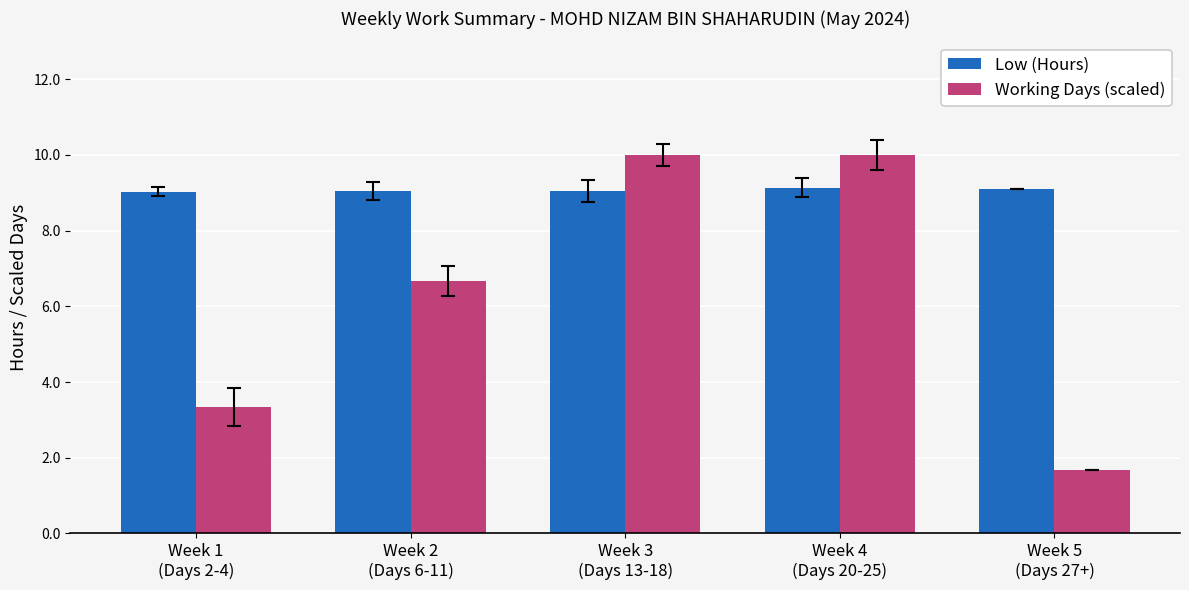

What is the greatest value displayed?

10.0